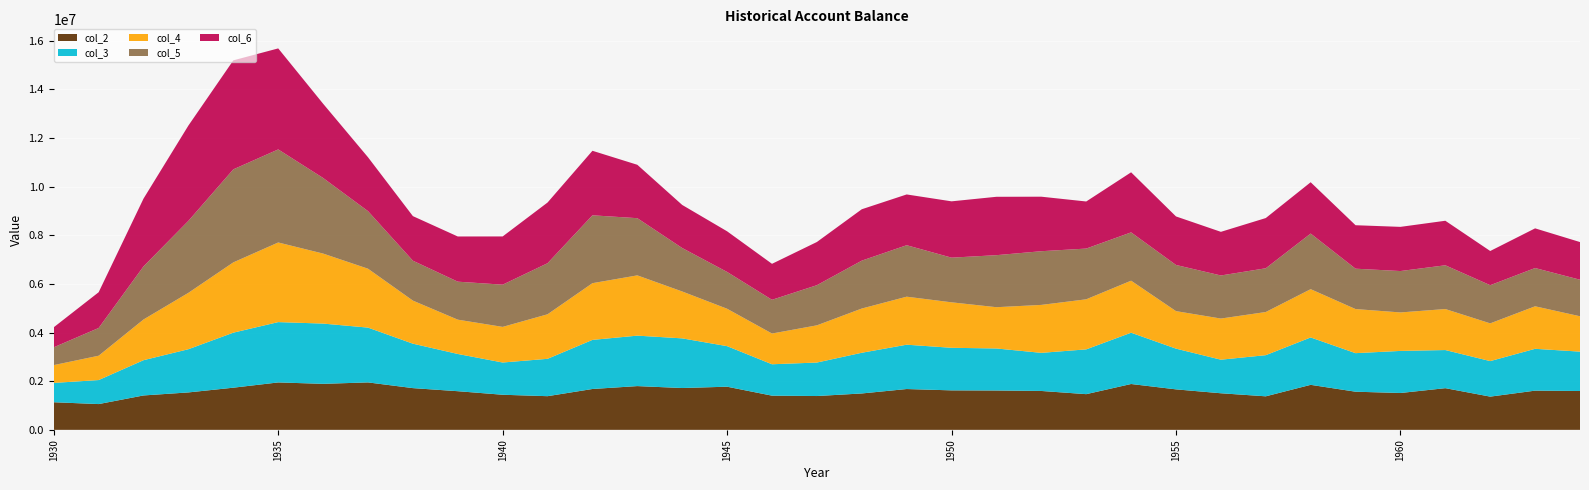

Reading left to right, extract all data points from this chart.

col_2: 1930=1134576.0	1931=1059408.0	1932=1413792.0	1933=1538352.0	1934=1732752.0	1935=1948752.0	1936=1891152.0	1937=1949904.0	1938=1715184.0	1939=1588464.0	1940=1442304.0	1941=1383696.0	1942=1679328.0	1943=1798272.0	1944=1718928.0	1945=1773072.0	1946=1405296.0	1947=1390032.0	1948=1495440.0	1949=1677600.0	1950=1622736.0	1951=1617408.0	1952=1598256.0	1953=1466928.0	1954=1884384.0	1955=1663776.0	1956=1503792.0	1957=1378080.0	1958=1849968.0	1959=1567584.0	1960=1514448.0	1961=1713168.0	1962=1365552.0	1963=1611648.0	1964=1596240.0
col_3: 1930=794508.4	1931=987287.1	1932=1449584.2	1933=1776388.9	1934=2261662.4	1935=2479684.7	1936=2476535.7	1937=2252513.8	1938=1826694.6	1939=1530477.5	1940=1325306.3	1941=1536051.6	1942=2017744.1	1943=2073802.9	1944=2040958.2	1945=1666823.8	1946=1290280.2	1947=1376446.9	1948=1672966.0	1949=1822139.8	1950=1749968.0	1951=1727049.3	1952=1566522.6	1953=1840861.5	1954=2108086.9	1955=1673867.7	1956=1379790.2	1957=1691233.7	1958=1947899.0	1959=1584606.1	1960=1729592.5	1961=1567017.1	1962=1460341.3	1963=1719151.2	1964=1618808.6
col_4: 1930=731928.4	1931=1000209.2	1932=1673453.9	1933=2317818.9	1934=2888597.4	1935=3272598.0	1936=2877176.1	1937=2420747.8	1938=1769876.7	1939=1409596.5	1940=1463986.8	1941=1830148.0	1942=2331441.3	1943=2476678.7	1944=1926809.7	1945=1537117.4	1946=1263199.2	1947=1529016.3	1948=1817581.1	1949=1973149.6	1950=1868823.9	1951=1696319.8	1952=1970548.3	1953=2057585.8	1954=2138039.3	1955=1541647.8	1956=1690784.8	1957=1773300.3	1958=1983936.3	1959=1812007.7	1960=1581975.9	1961=1685006.1	1962=1550592.7	1963=1747584.3	1964=1453166.9
col_5: 1930=732278.3	1931=1140017.5	1932=2182991.2	1933=2959507.1	1934=3824133.1	1935=3824616.2	1936=3107428.1	1937=2366091.8	1938=1640429.3	1939=1561699.4	1940=1735647.6	1941=2099082.3	1942=2789324.8	1943=2350966.0	1944=1786447.6	1945=1513033.6	1946=1386356.2	1947=1650159.7	1948=1968742.4	1949=2115736.1	1950=1835791.8	1951=2138591.0	1952=2206860.0	1953=2085103.5	1954=1986028.2	1955=1897475.2	1956=1770546.9	1957=1798545.9	1958=2286351.1	1959=1659281.8	1960=1701011.4	1961=1798816.1	1962=1569049.3	1963=1572680.5	1964=1501949.8
col_6: 1930=823291.2	1931=1469507.2	1932=2786824.7	1933=3917113.8	1934=4479676.5	1935=4151864.0	1936=3051690.0	1937=2214554.1	1938=1831965.7	1939=1857005.4	1940=1981899.7	1941=2494332.5	1942=2652136.0	1943=2194682.5	1944=1770069.8	1945=1670185.6	1946=1478907.7	1947=1775099.5	1948=2111565.3	1949=2086583.5	1950=2314720.6	1951=2399423.1	1952=2240471.2	1953=1935181.7	1954=2468602.9	1955=1994481.8	1956=1793430.3	1957=2063774.2	1958=2108504.9	1959=1786518.3	1960=1815819.0	1961=1829986.2	1962=1405210.5	1963=1630323.2	1964=1548145.3